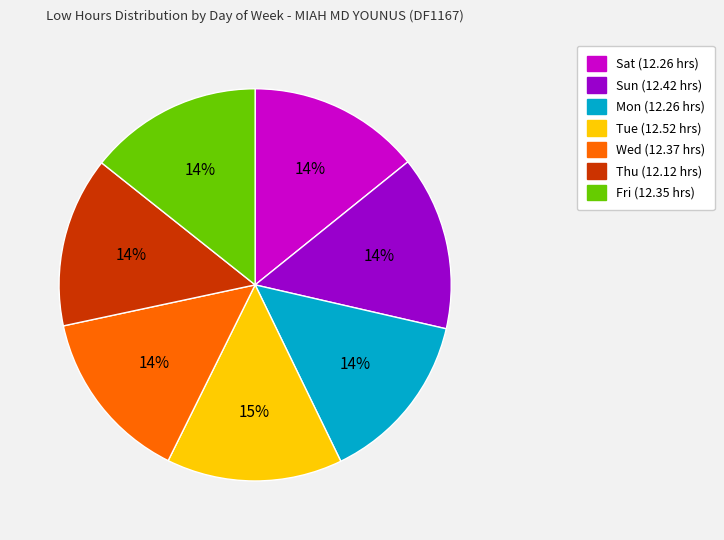

Does Sun represent more than half of the total?

No